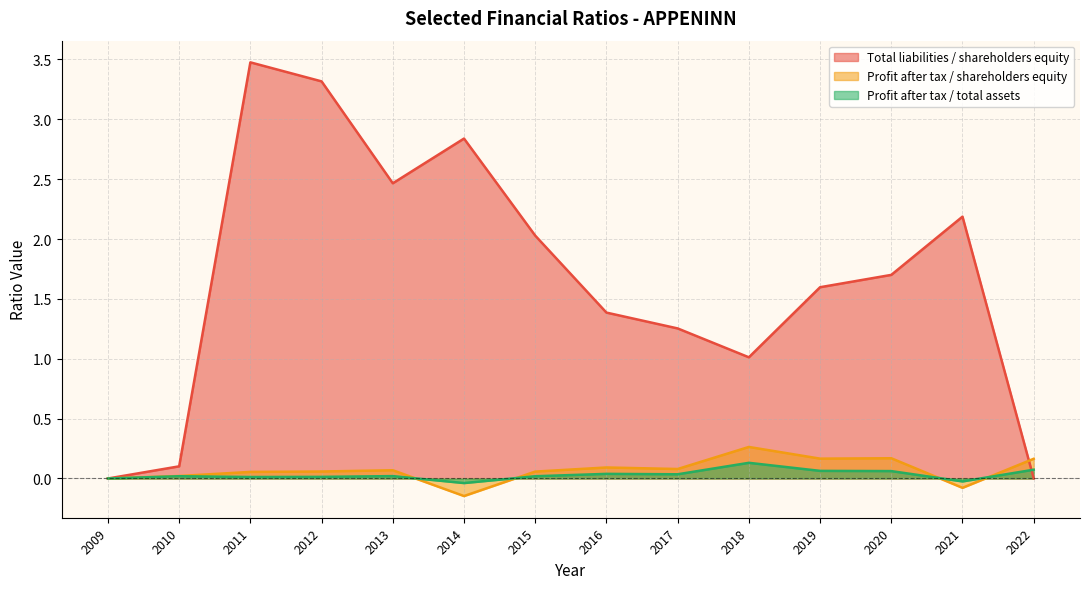

Does the chart have visible grid lines?

Yes